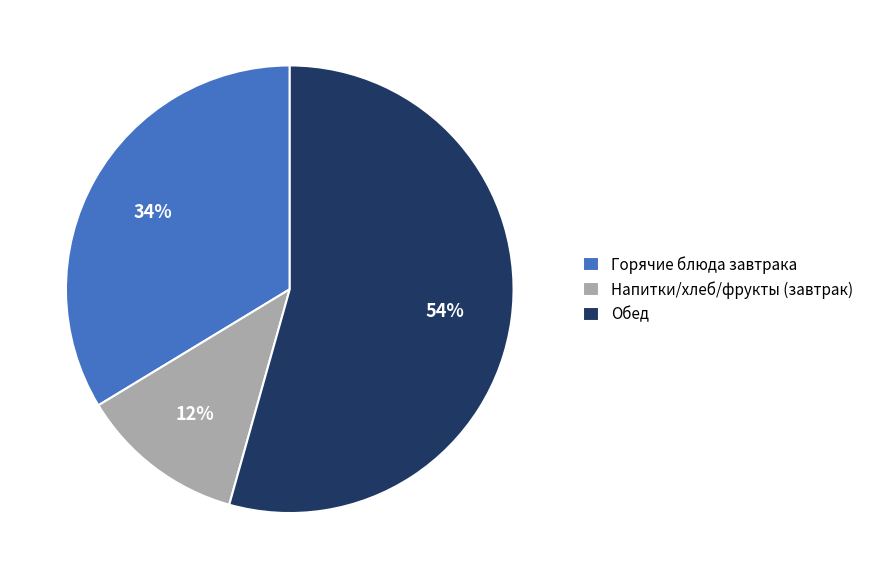

True or false: Горячие блюда завтрака accounts for 22% of the total.

False